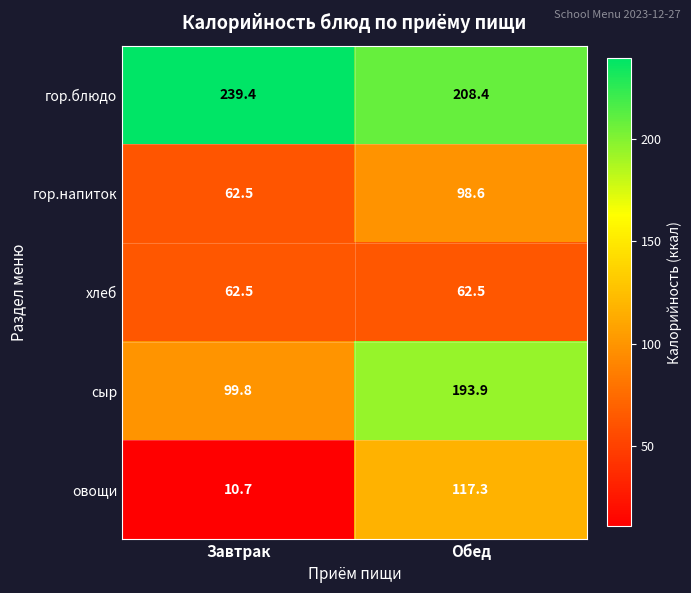

How many categories are shown in the chart?

2